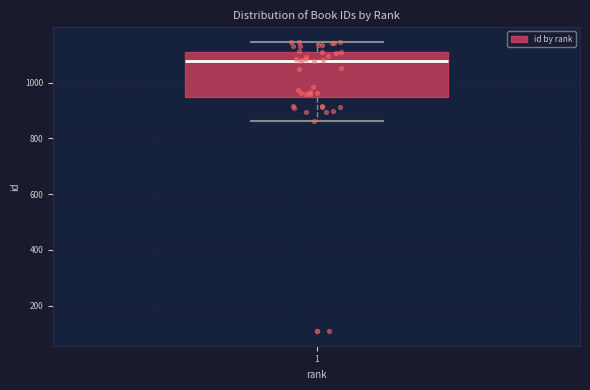

Where is the upper edge of the box at x = 1 on the y-axis? The values are not printed on the chart, so give them approximately, as read against the axis.

1120